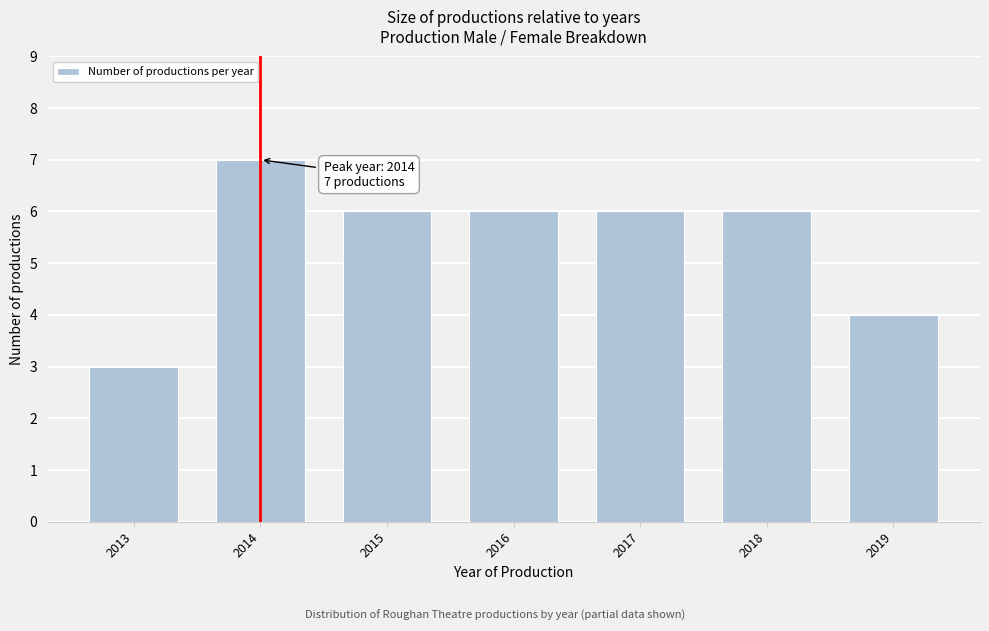

Reading left to right, list all the values displayed in this chart.

3	7	6	6	6	6	4